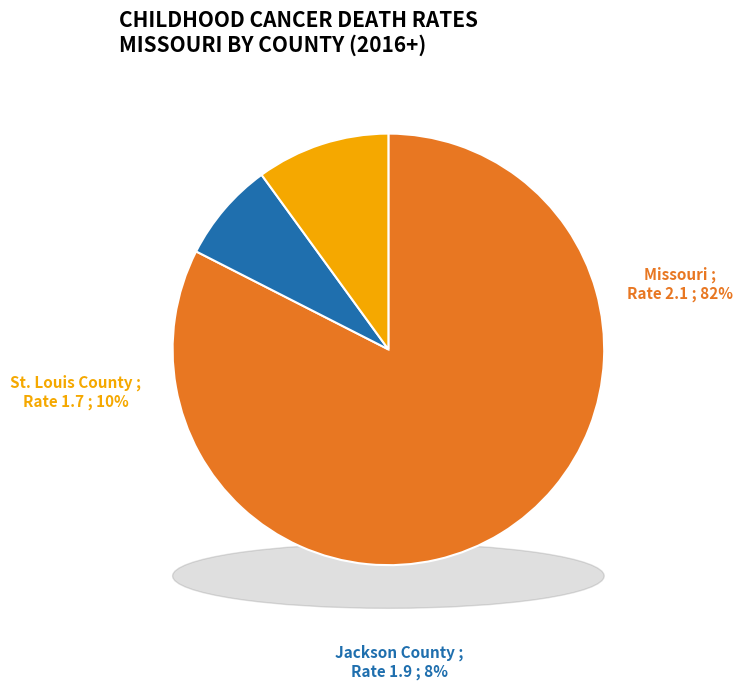

Is the sum of Jackson County and Missouri greater than half?

Yes